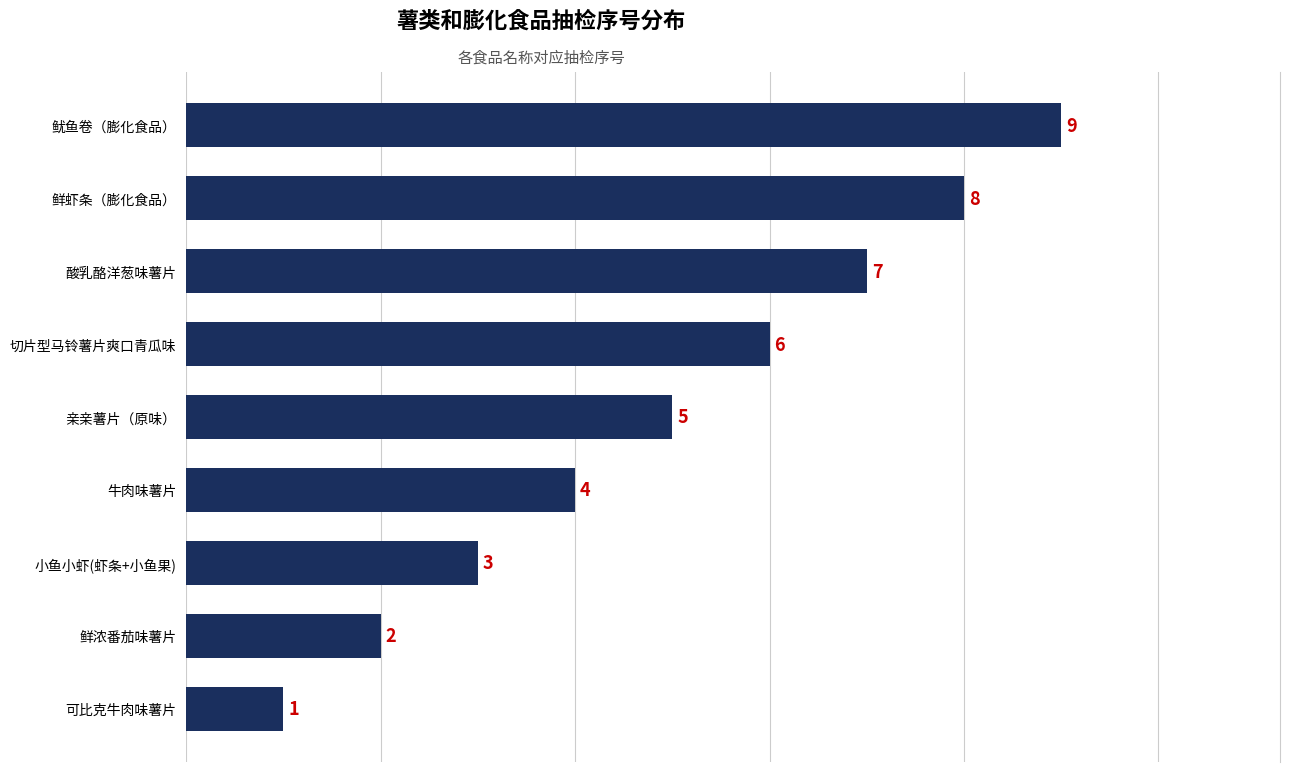

Between 可比克牛肉味薯片 and 切片型马铃薯片爽口青瓜味, which is larger?

切片型马铃薯片爽口青瓜味